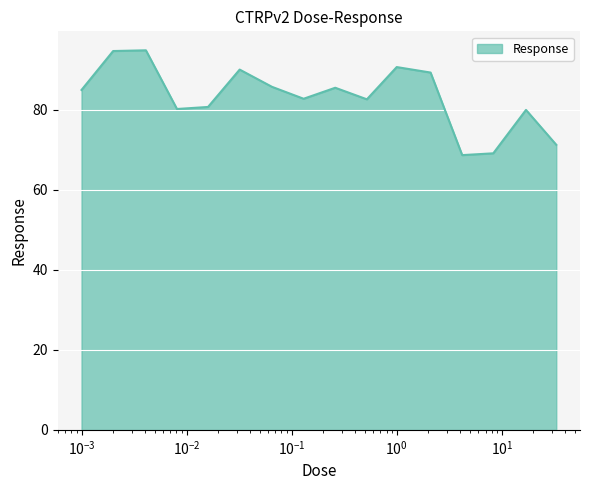

What is the difference between the maximum and minimum values?

26.2